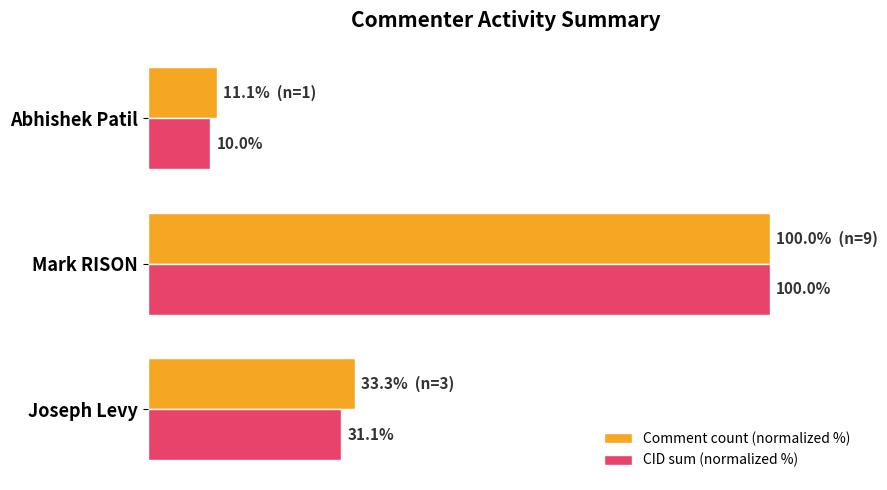

Where is CID sum (normalized %) nearest to the value 55?

Joseph Levy